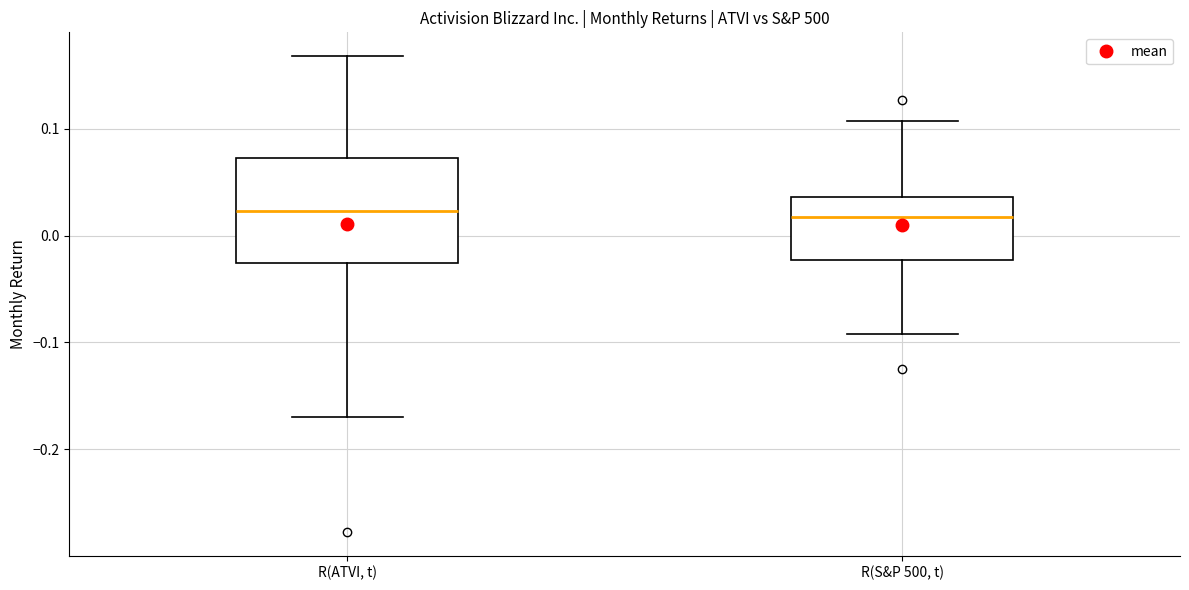

Reading left to right, transcribe this box plot: for each box, give where its median line is, the range the box spans, and where its two whiskers end, as read against the y-axis. The values are not printed on the chart, so give them approximately, as read against the axis.

R(ATVI, t): median 0.02, box -0.03 to 0.07, whiskers -0.17 to 0.17
R(S&P 500, t): median 0.02, box -0.02 to 0.04, whiskers -0.09 to 0.11